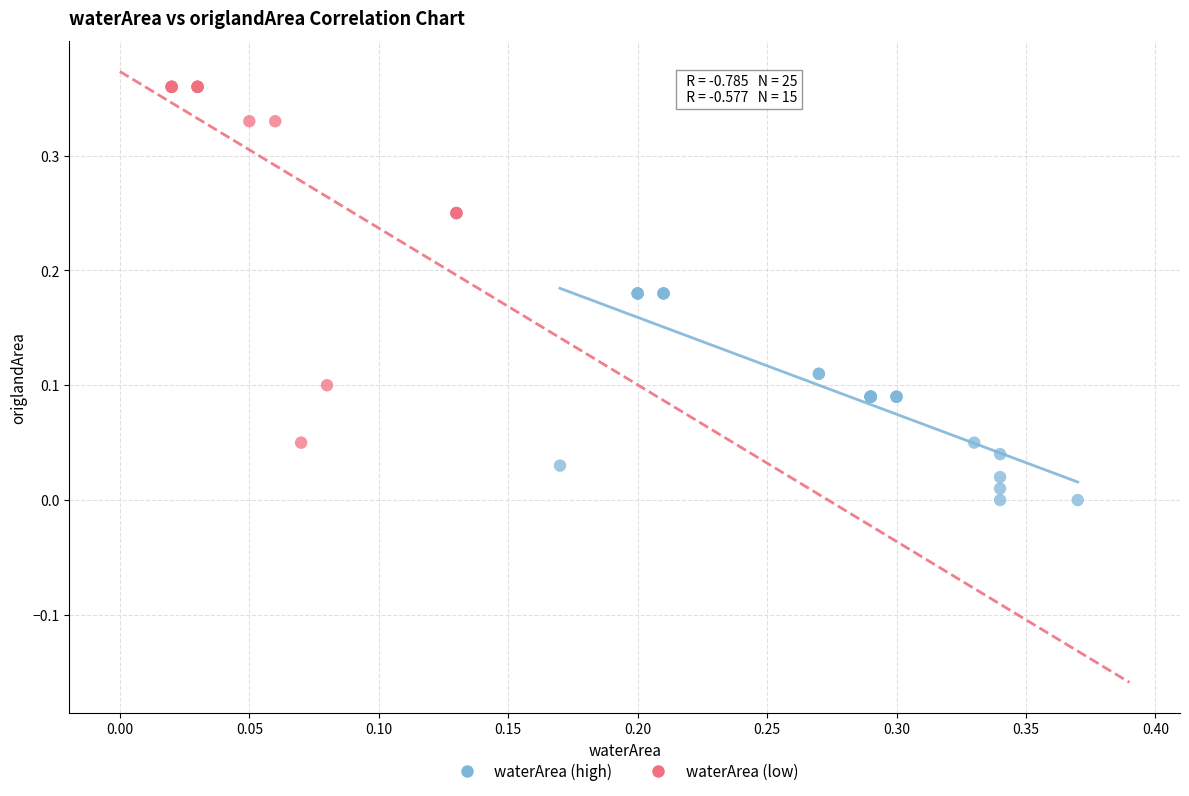

Which series contains the lowest Y value?

waterArea (high)